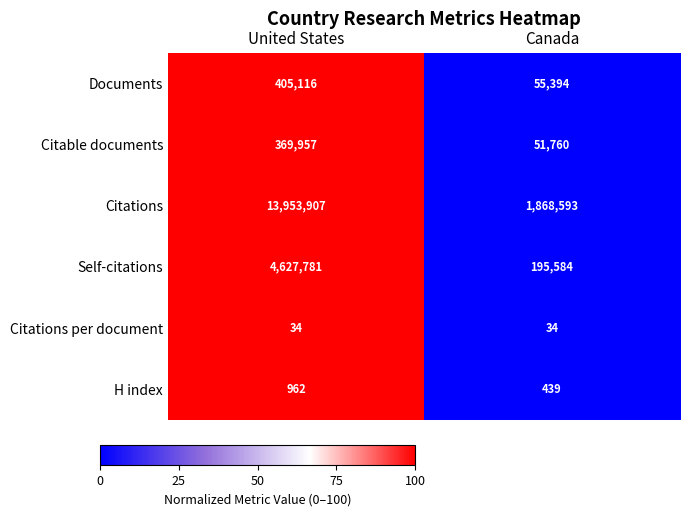

The Citations series shows 1868593 at Canada. True or false?

True